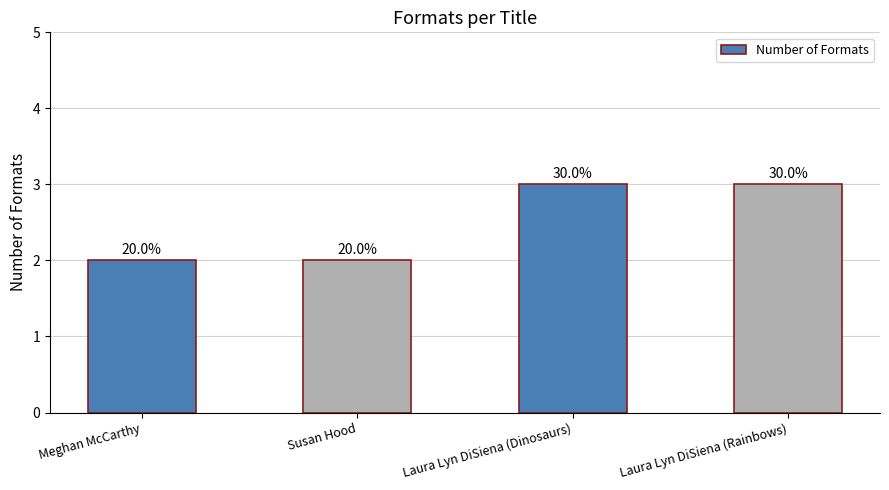

What is the difference between the maximum and minimum values?

1